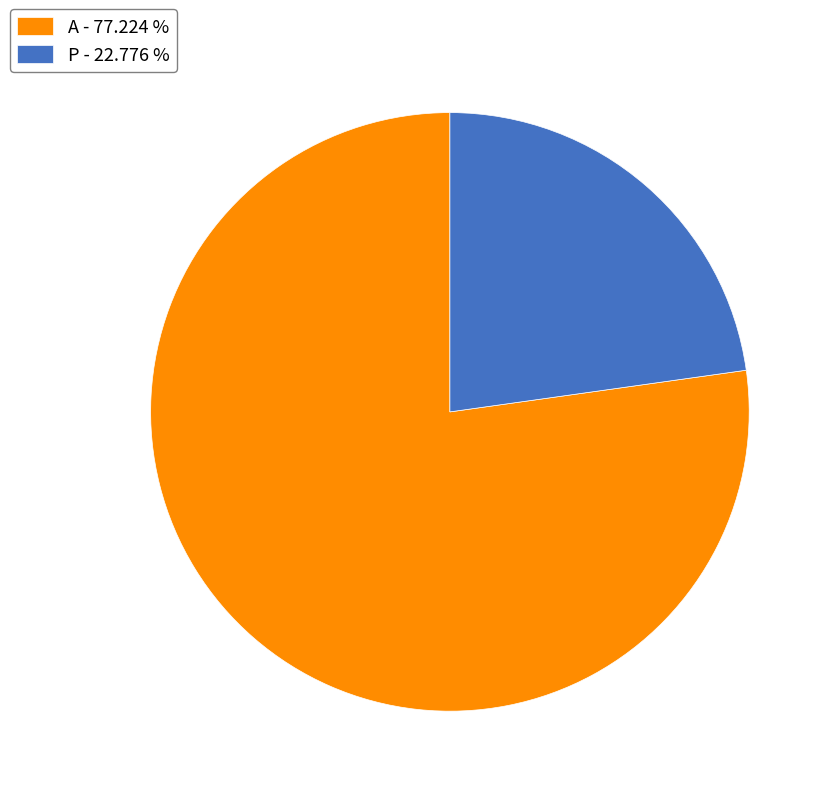

How many segments does this pie chart have?

2